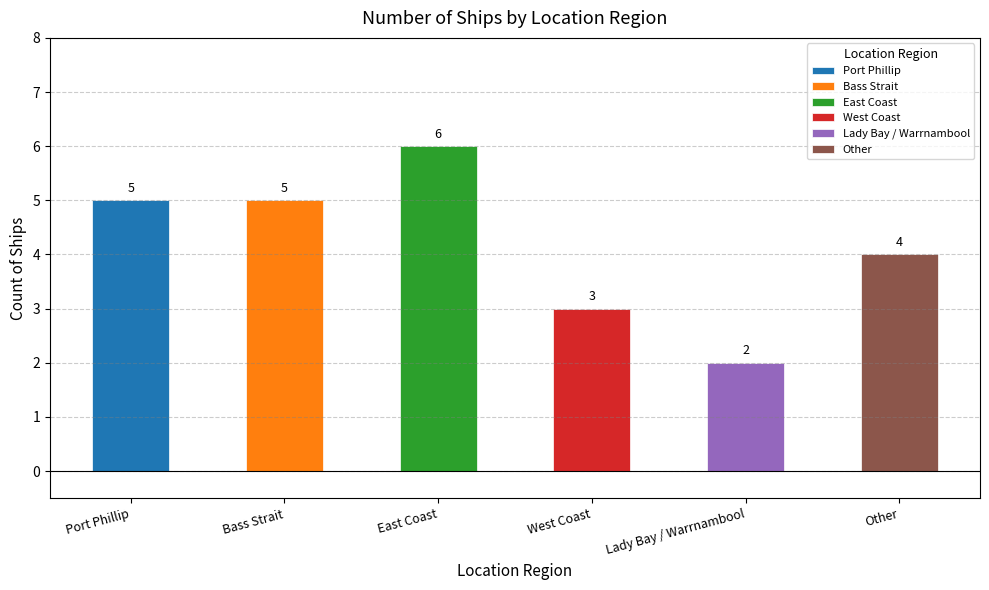

The value at Other is 4. True or false?

True